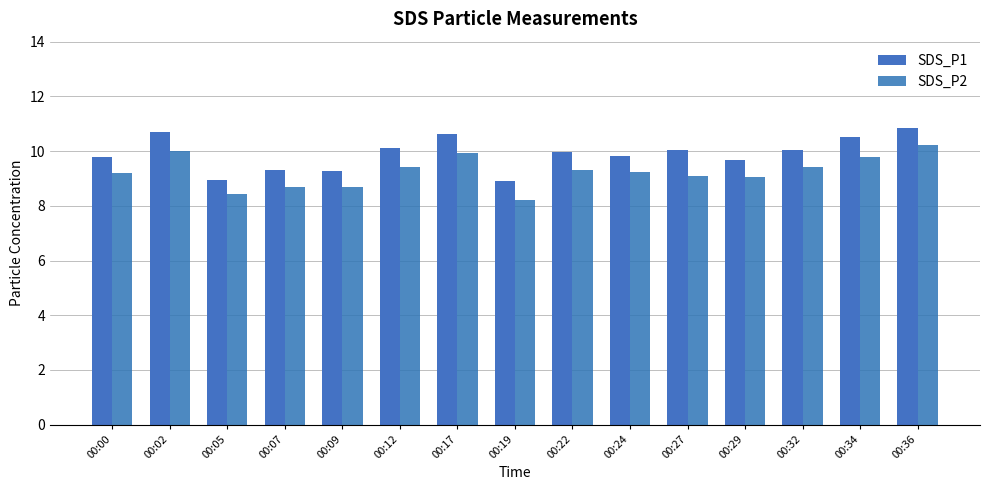

The value of SDS_P2 at 00:34 is 16.8. True or false?

False